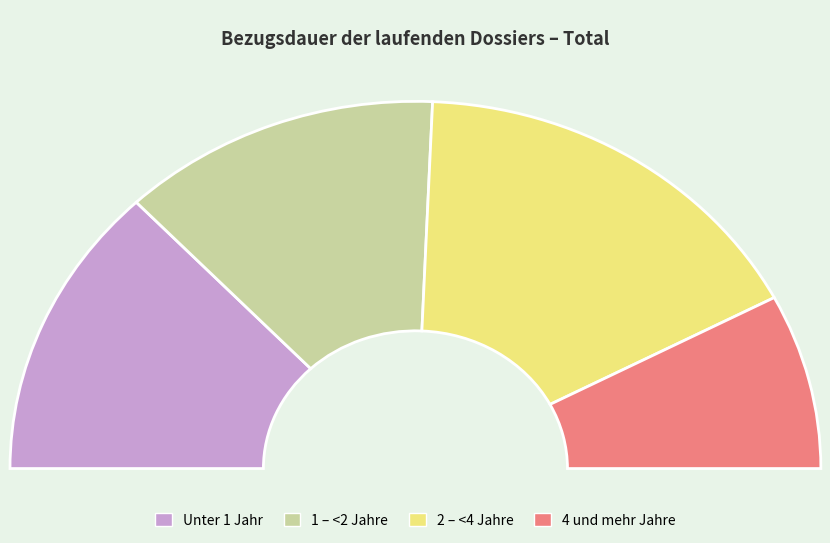

What is the largest slice in the pie chart?

2 – <4 Jahre